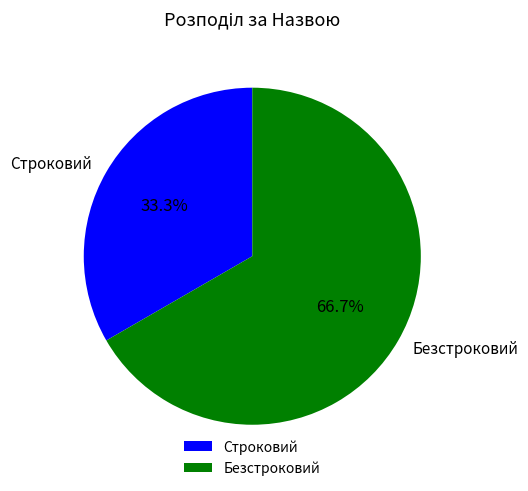

Rank the categories by value from lowest to highest.

Строковий, Безстроковий